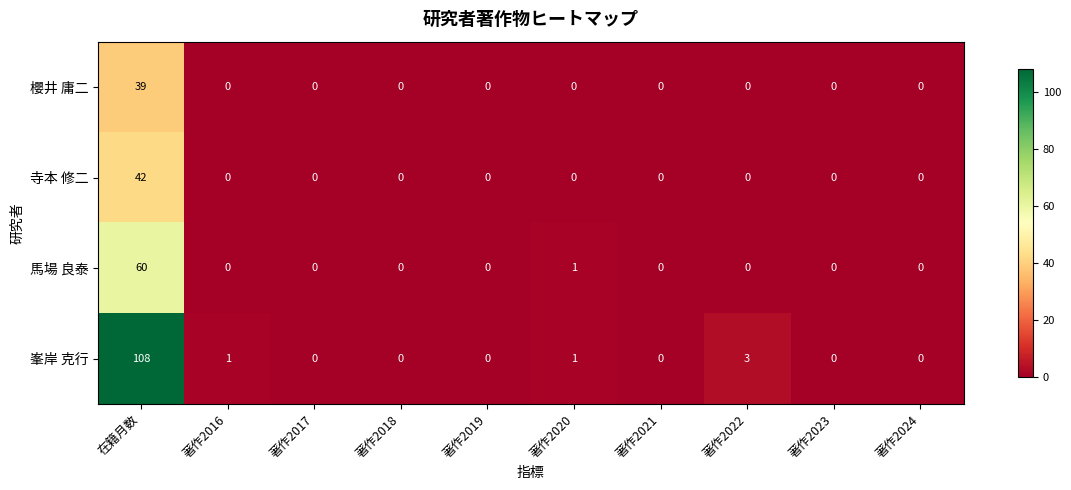

Is it true that 寺本 修二 equals 14 at 著作2016?

False